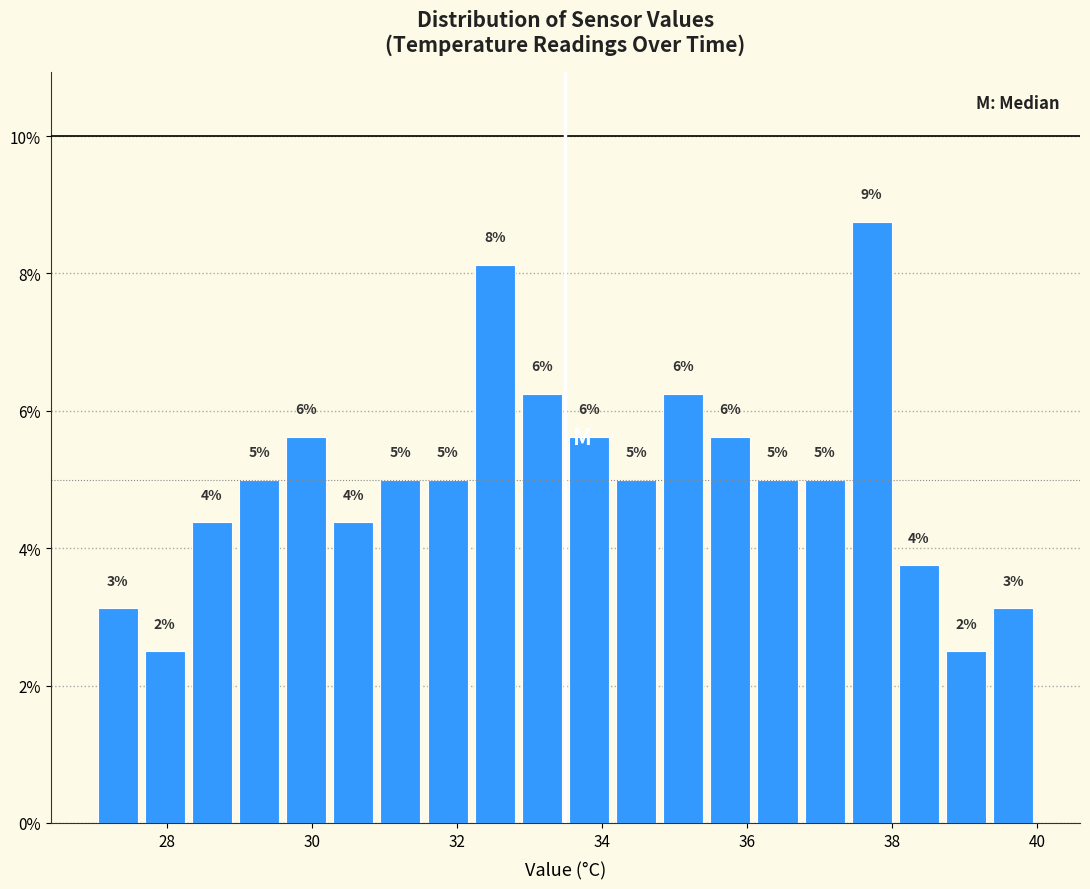

Around what value on the x-axis is the tallest bar? Give the approximate position of its centre, as read against the axis.

37.8